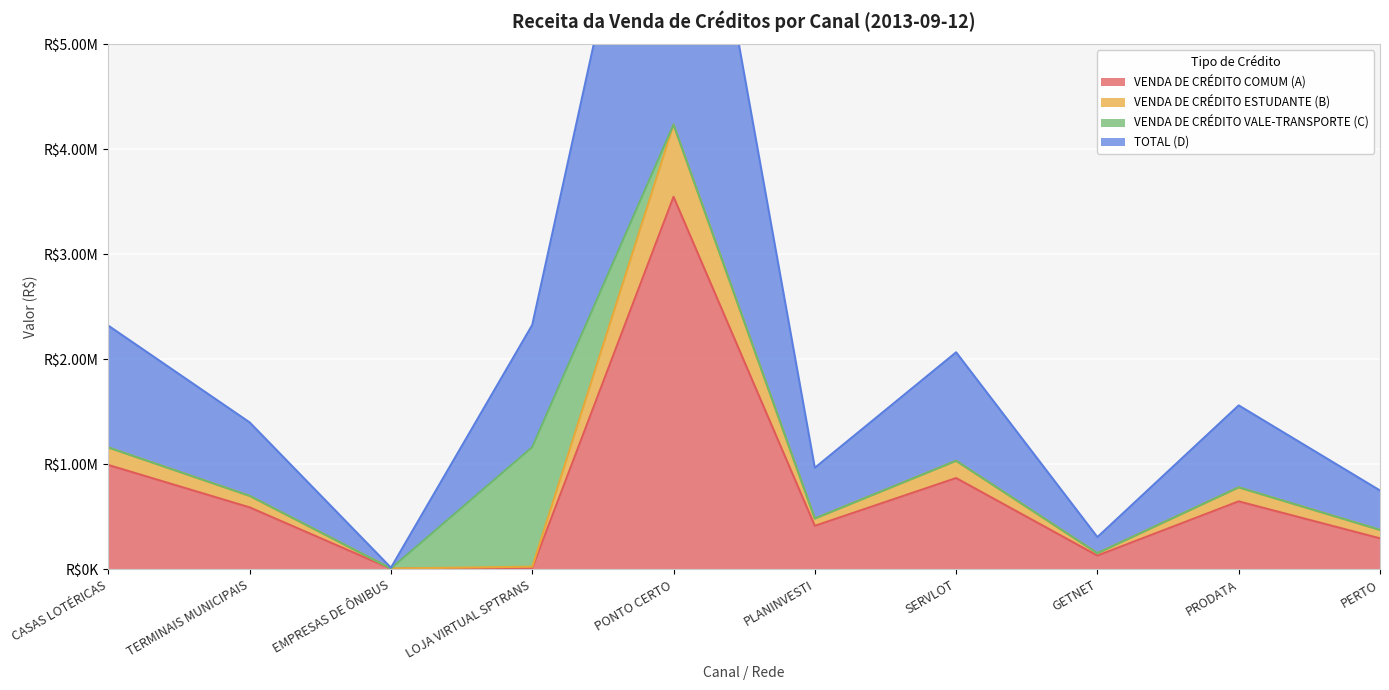

At which category does VENDA DE CRÉDITO COMUM (A) reach its first local peak?

PONTO CERTO